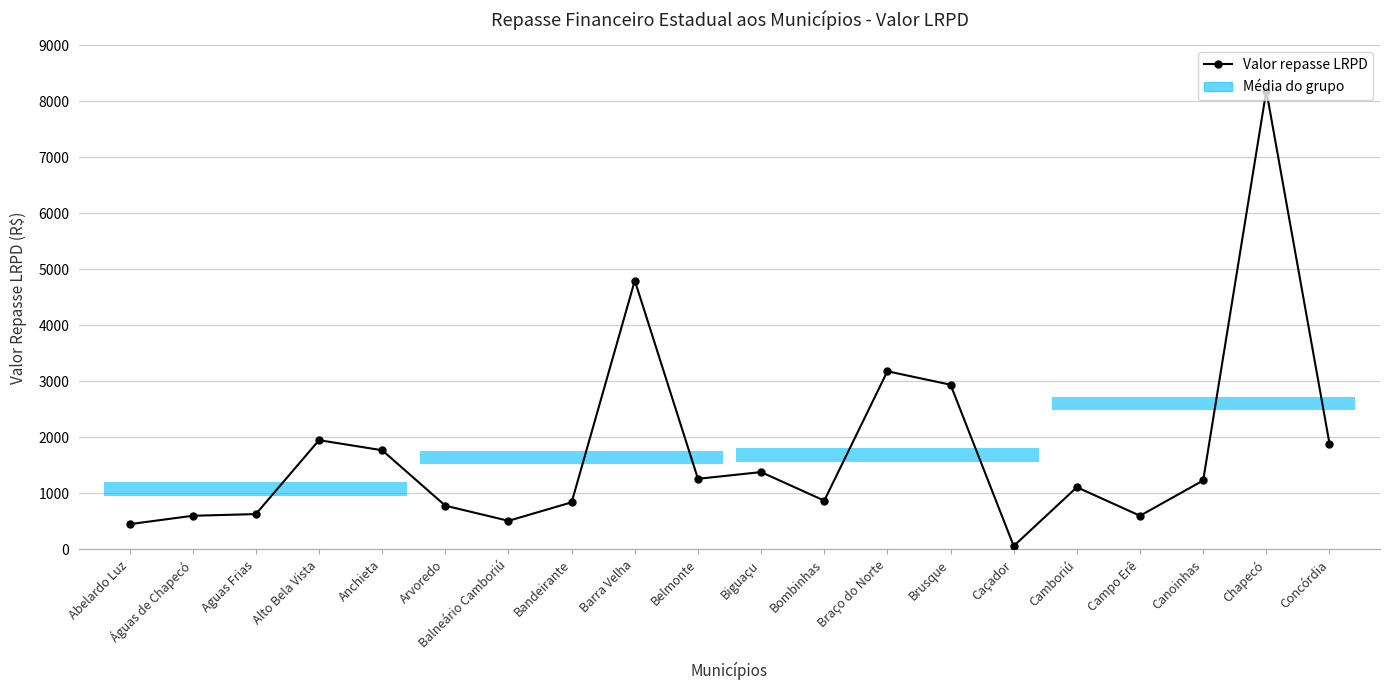

The value at Caçador is 29. True or false?

False